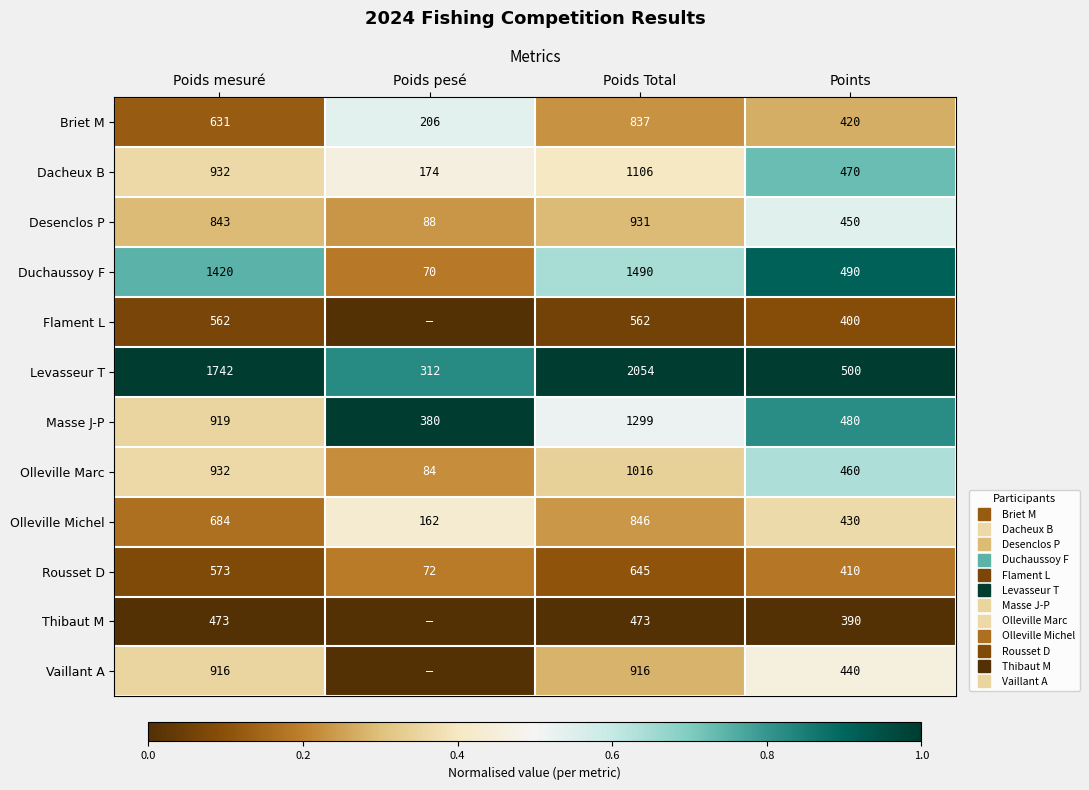

Is the value of Thibaut M at Poids Total greater than the value of Masse J-P at Poids Total?

No